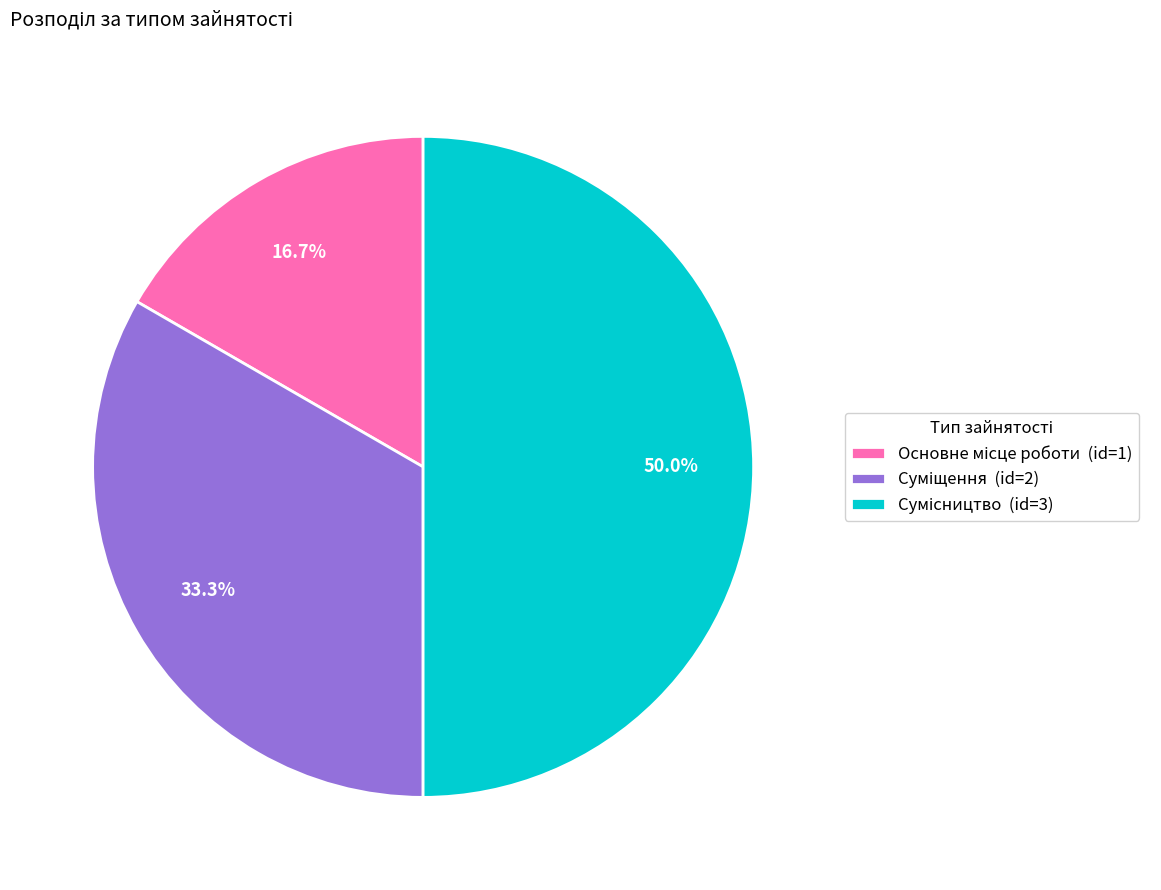

What is the smallest slice in the pie chart?

Основне місце роботи